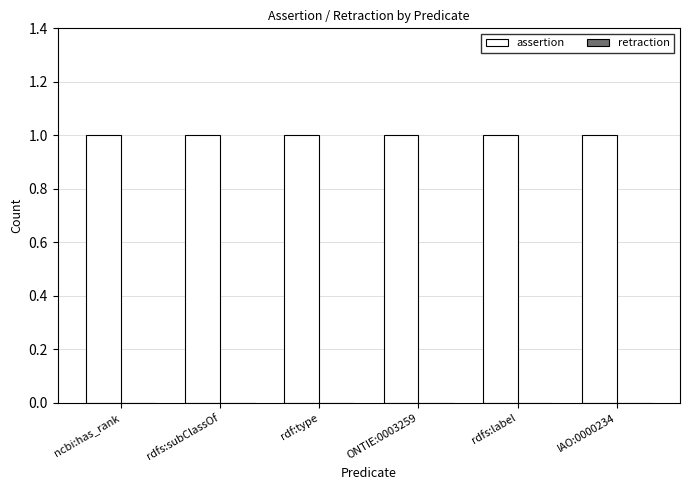

At IAO:0000234, list the series in order from smallest to largest.

retraction, assertion